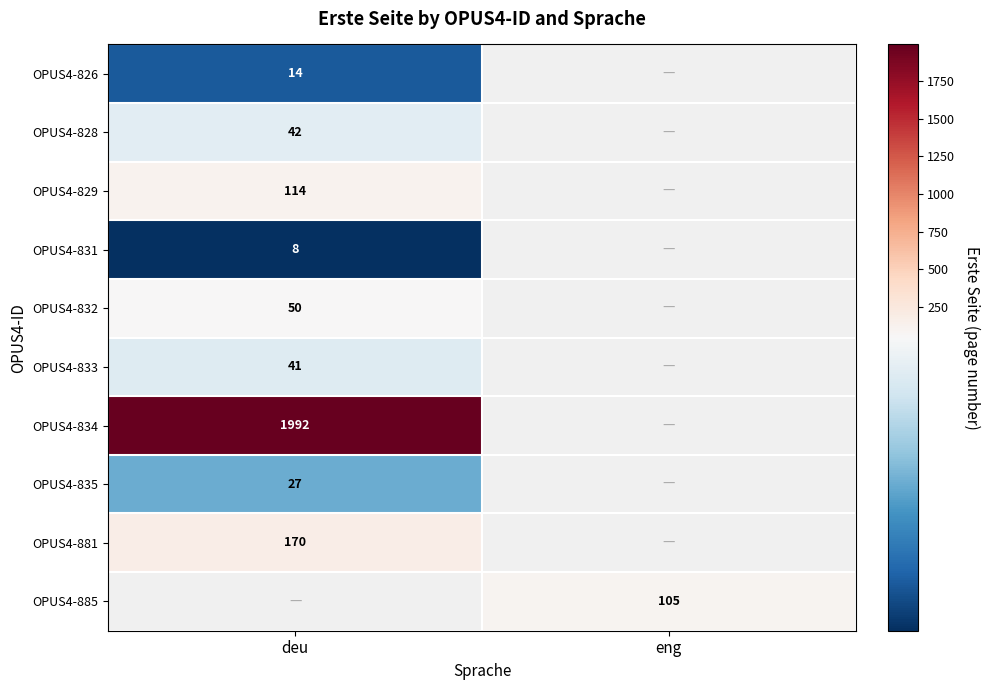

Is the value of OPUS4-829 at deu greater than the value of OPUS4-832 at deu?

Yes